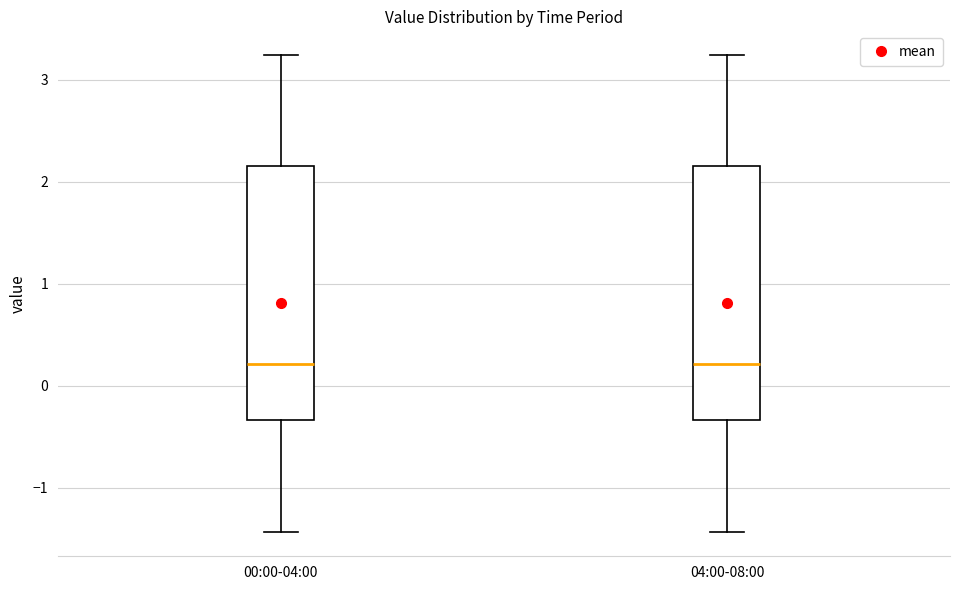

Reading left to right, transcribe this box plot: for each box, give where its median line is, the range the box spans, and where its two whiskers end, as read against the y-axis. The values are not printed on the chart, so give them approximately, as read against the axis.

00:00-04:00: median 0.2, box -0.3 to 2.2, whiskers -1.4 to 3.2
04:00-08:00: median 0.2, box -0.3 to 2.2, whiskers -1.4 to 3.2